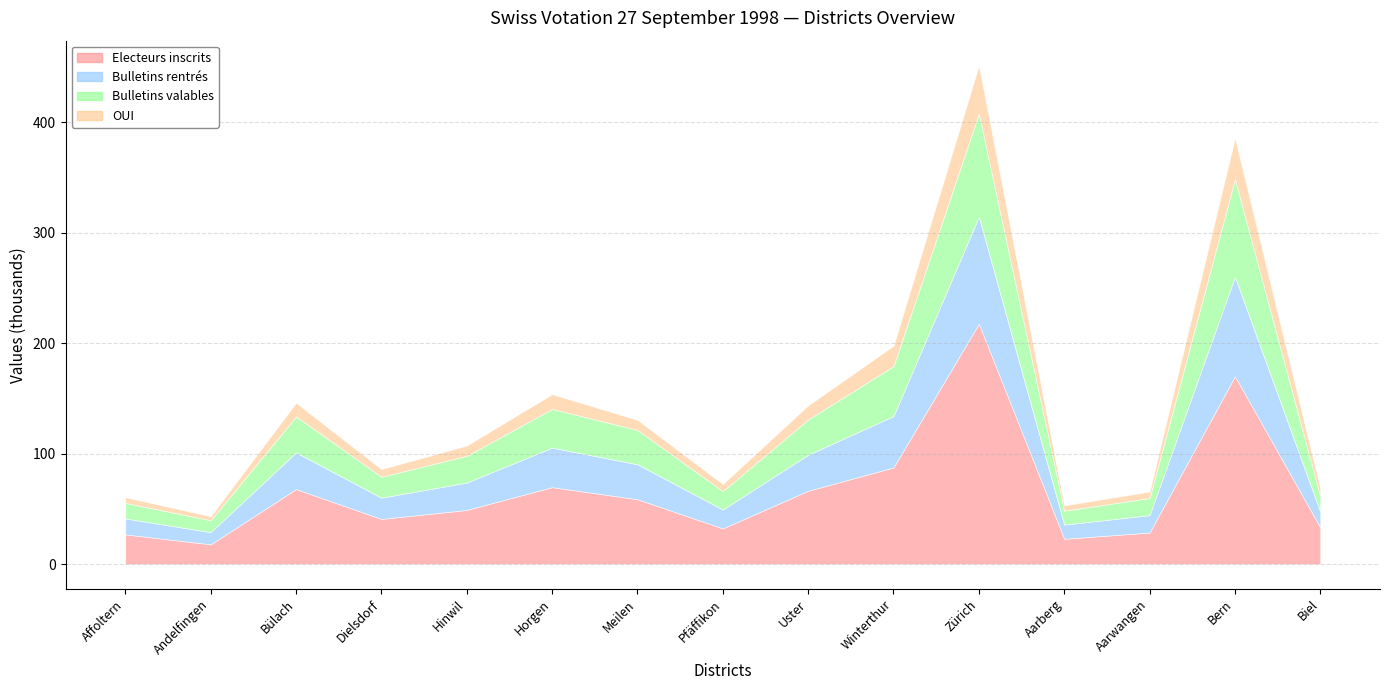

Is the value of Bulletins rentrés at Horgen greater than the value of Electeurs inscrits at Andelfingen?

Yes